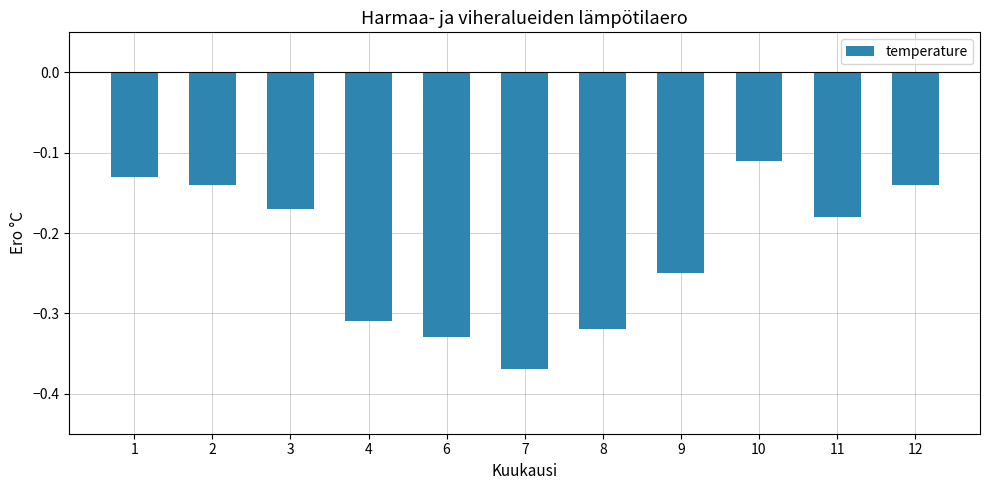

The chart shows a value of -0.2 at 1. True or false?

False